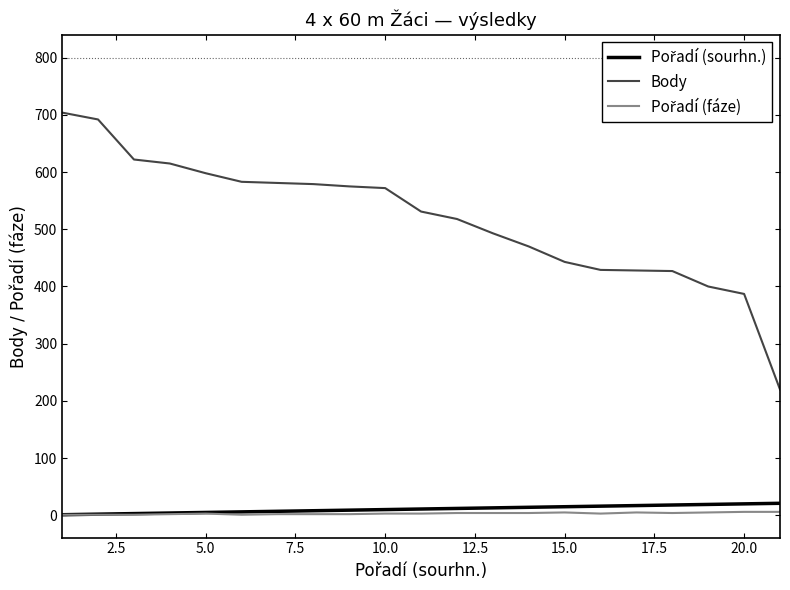

What is the lowest value of the Body series?

220